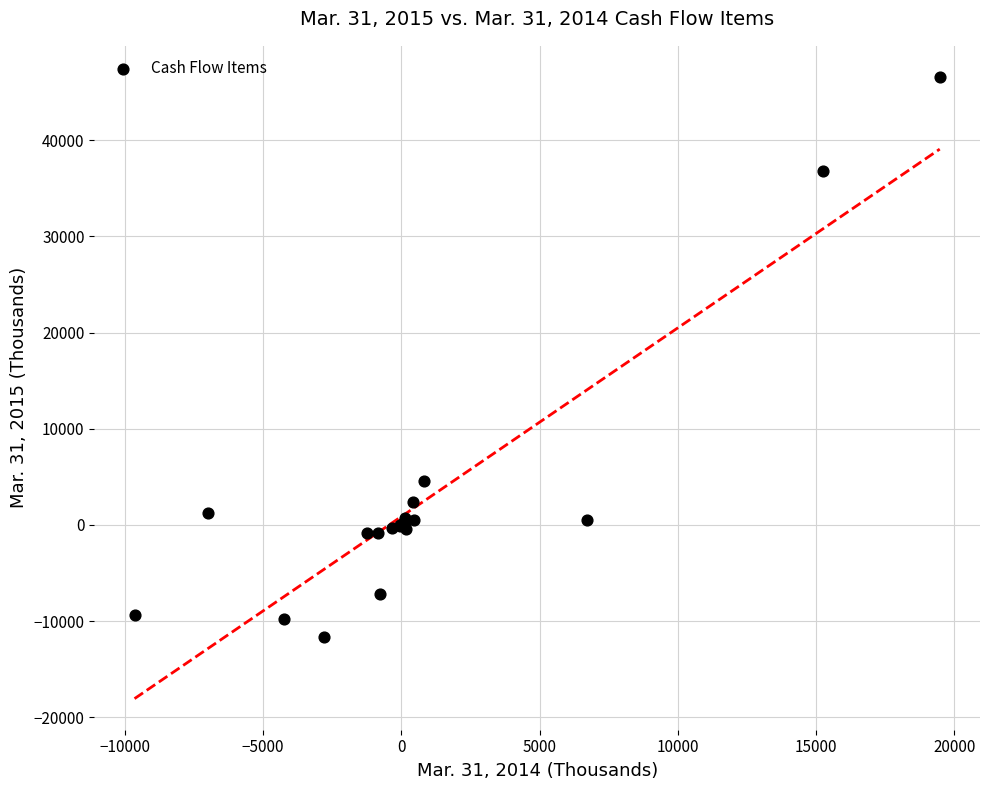

What Y value in the scatter plot is closest to 17460?

4605